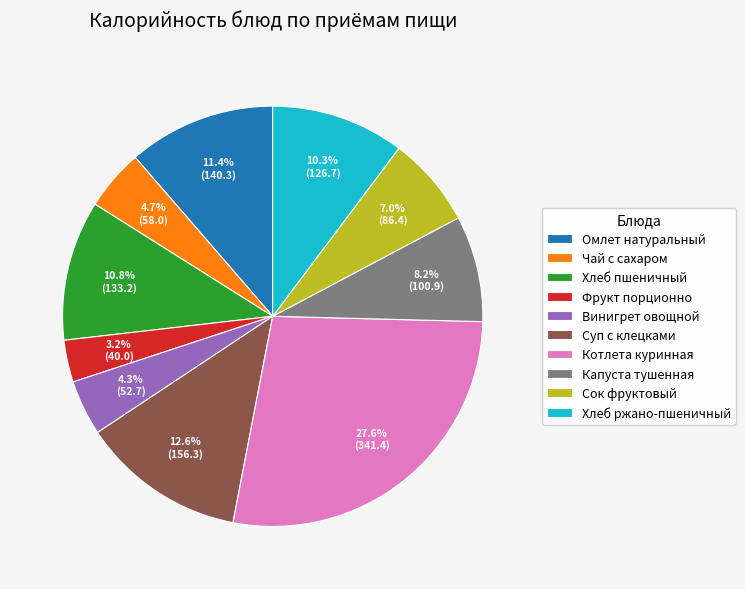

To the nearest percent, what portion does Омлет натуральный represent?

11%